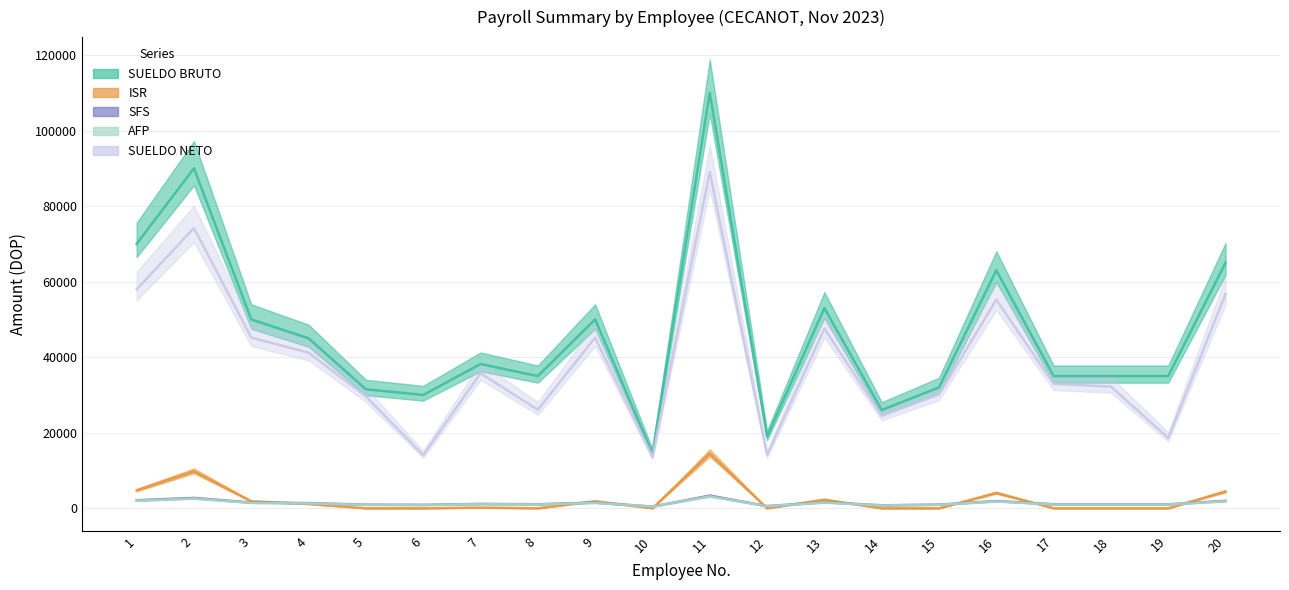

Is it true that SFS equals 1027.0 at 20?

False